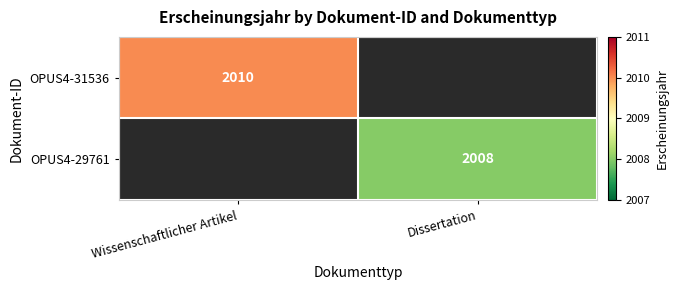

The OPUS4-31536 series shows 2010 at Wissenschaftlicher Artikel. True or false?

True